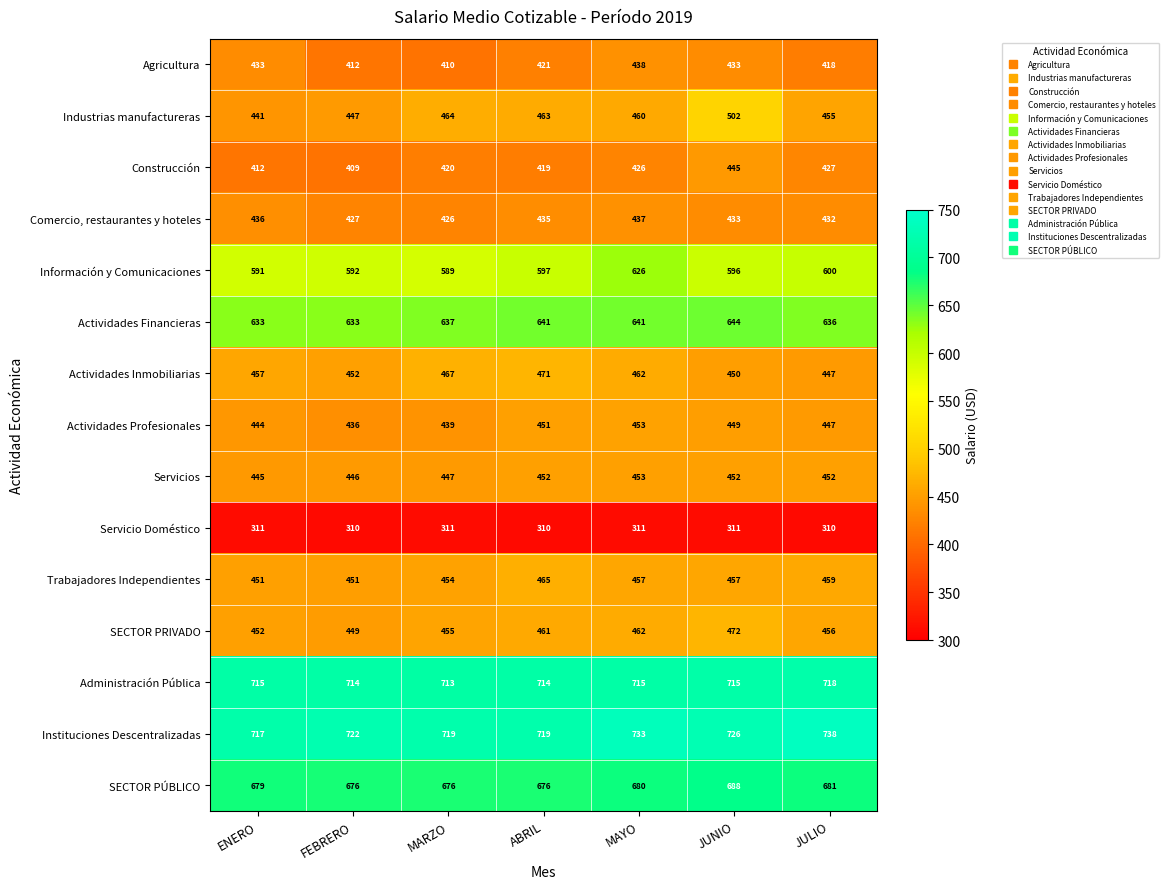

List the labels in order of Información y Comunicaciones value, smallest first.

MARZO, ENERO, FEBRERO, JUNIO, ABRIL, JULIO, MAYO